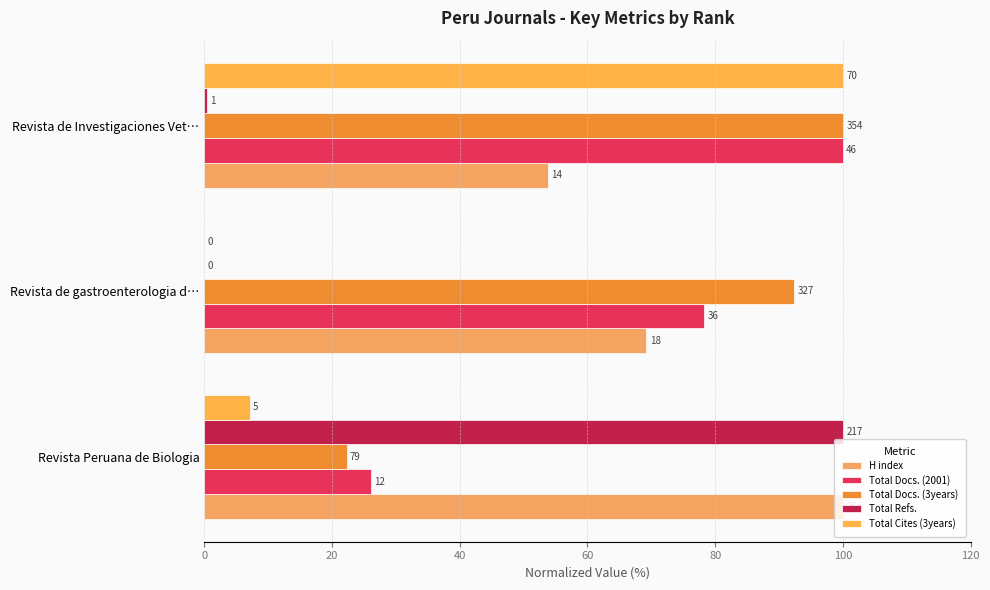

Which series has the largest total across all categories?

H index